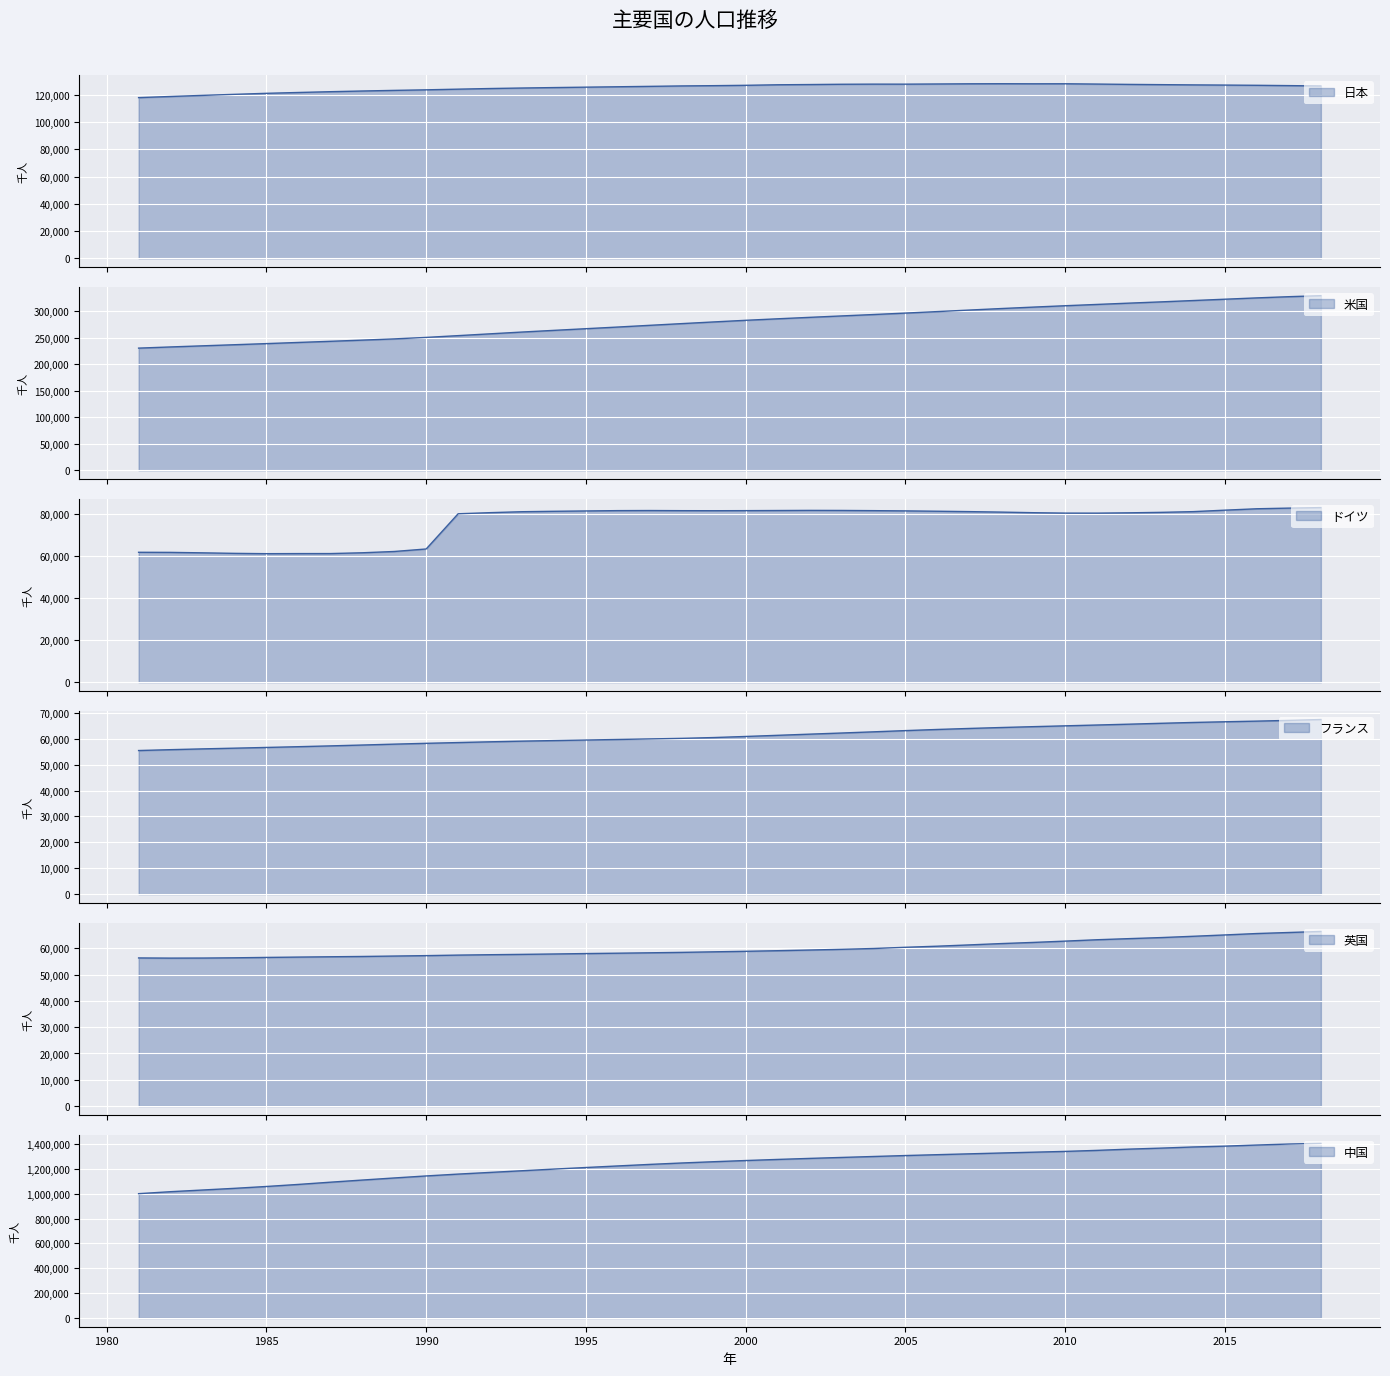

At how many categories does at least one series exceed 755255?

38